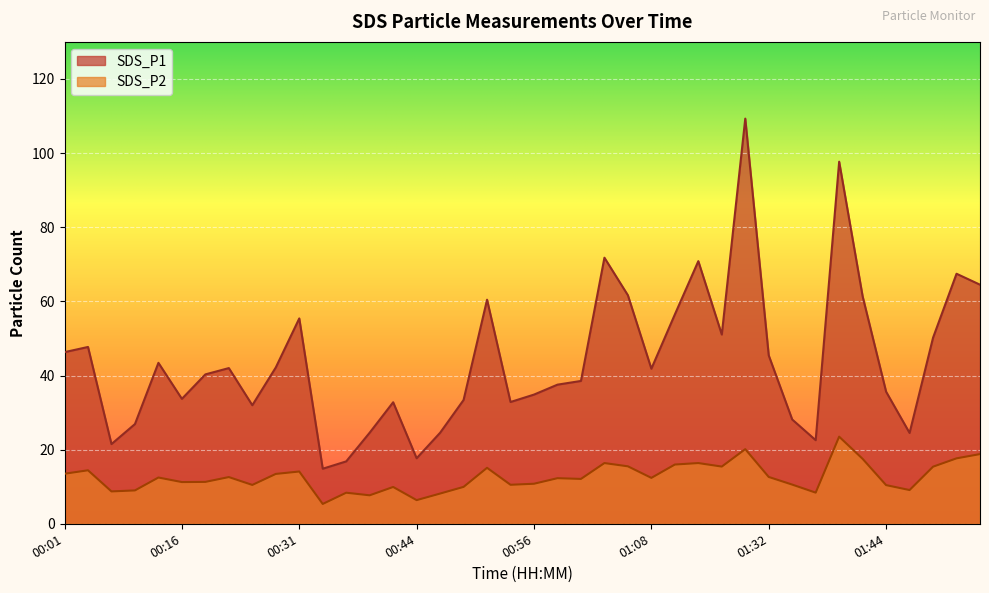

At which label does SDS_P2 reach its peak?

01:39